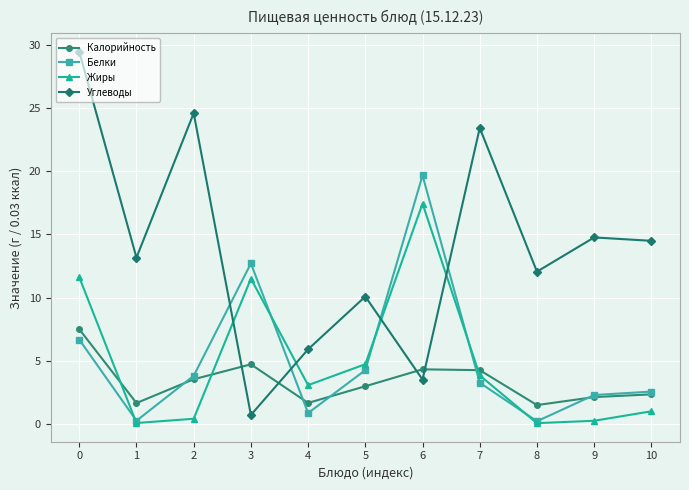

What is the greatest value displayed?

29.5